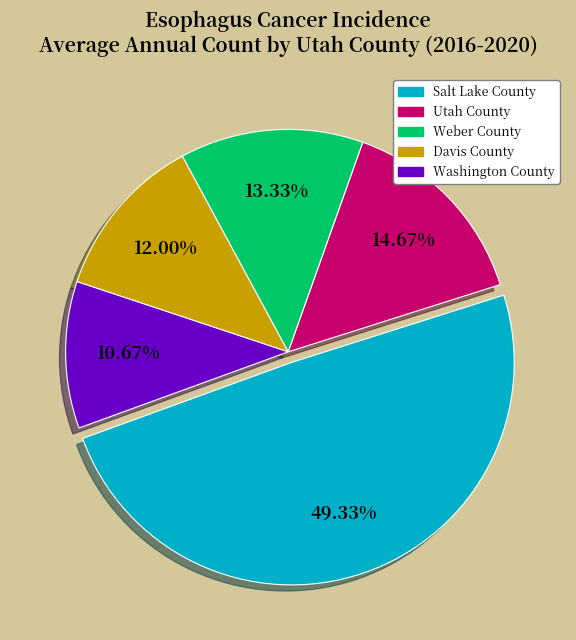

Between Utah County and Washington County, which is larger?

Utah County